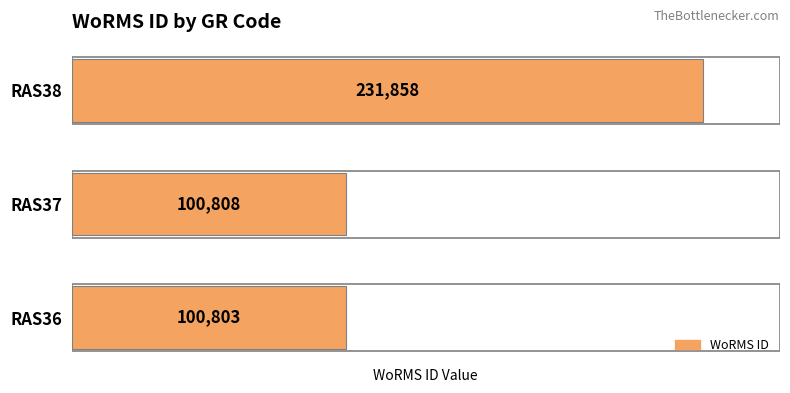

What is the average value?

144490